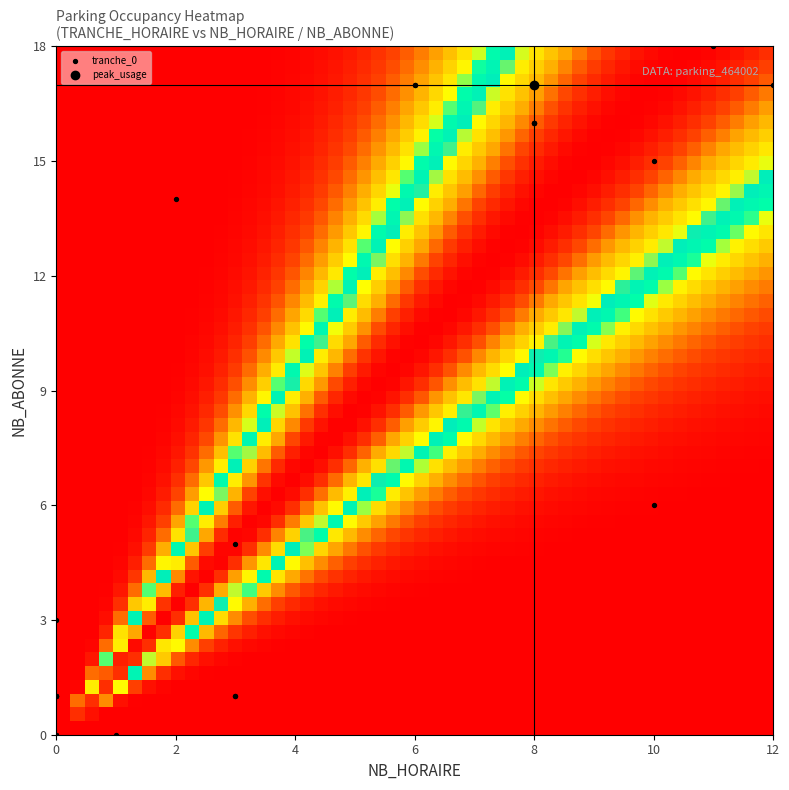

What is the sum of all 2 values?

1